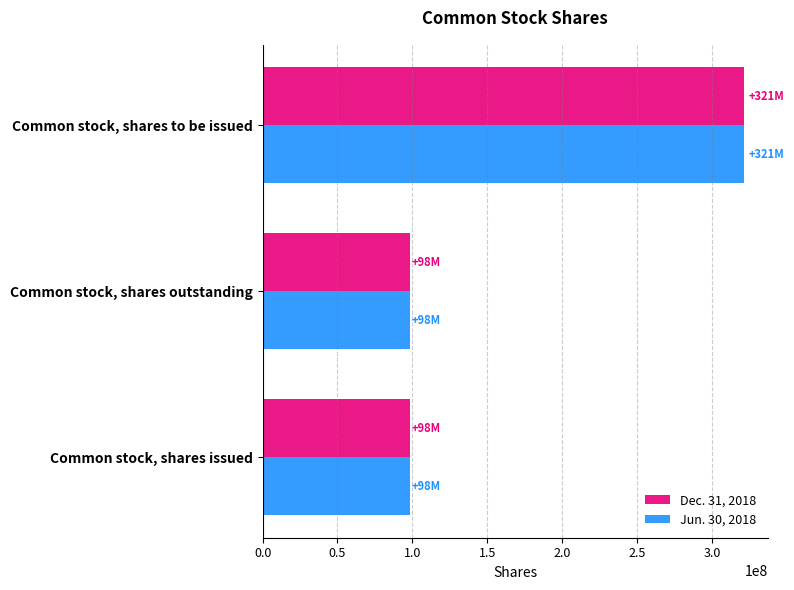

At which category is the sum across all series the highest?

Common stock, shares to be issued